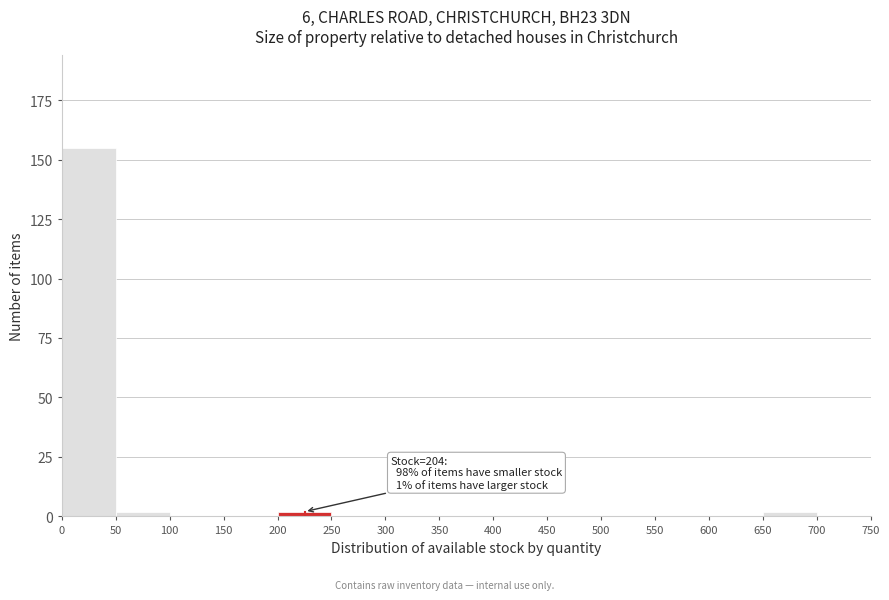

Which range on the x-axis has the tallest bar?

0 to 50